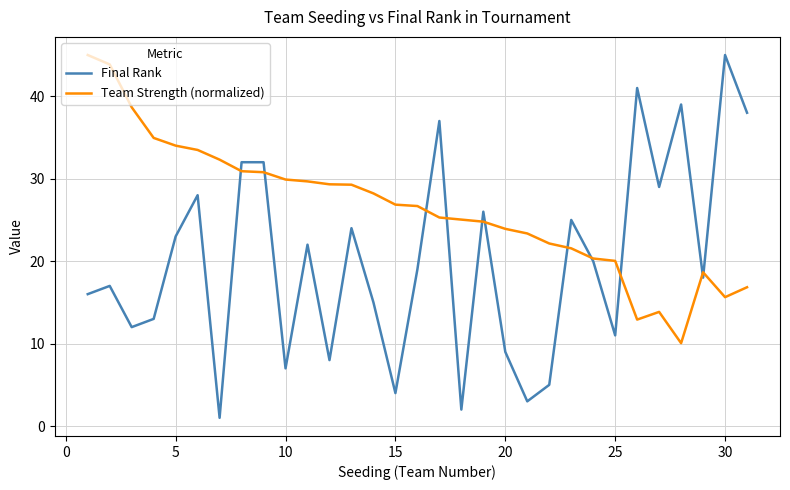

Which series has the widest spread of values?

Final Rank